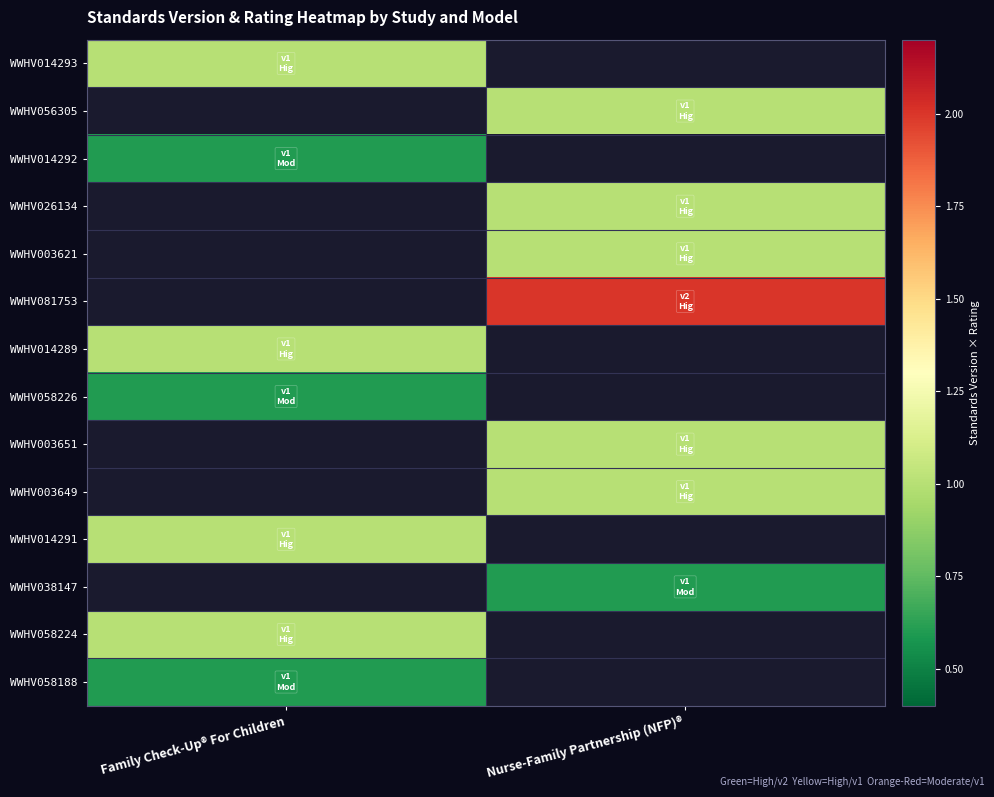

What is the spread (max minus min) of values at Family Check-Up® For Children?

0.4